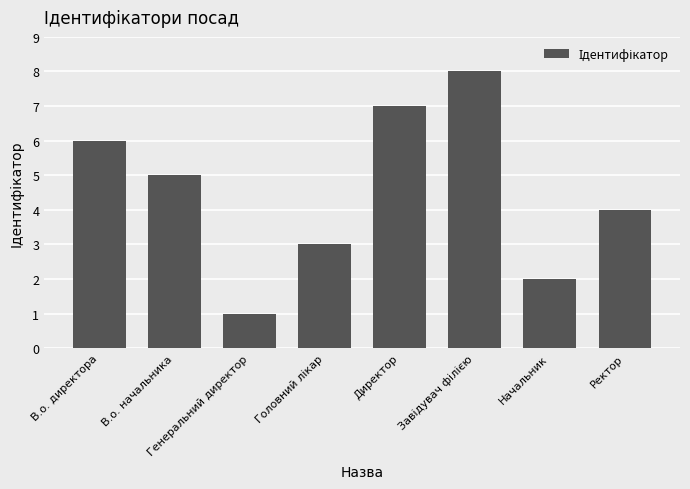

What is the change in value from В.о. директора to Директор?

+1